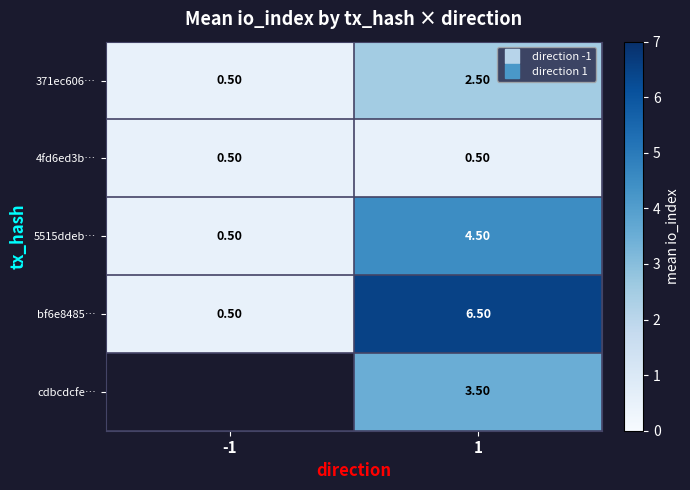

Where is 371ec606… nearest to the value 1?

-1